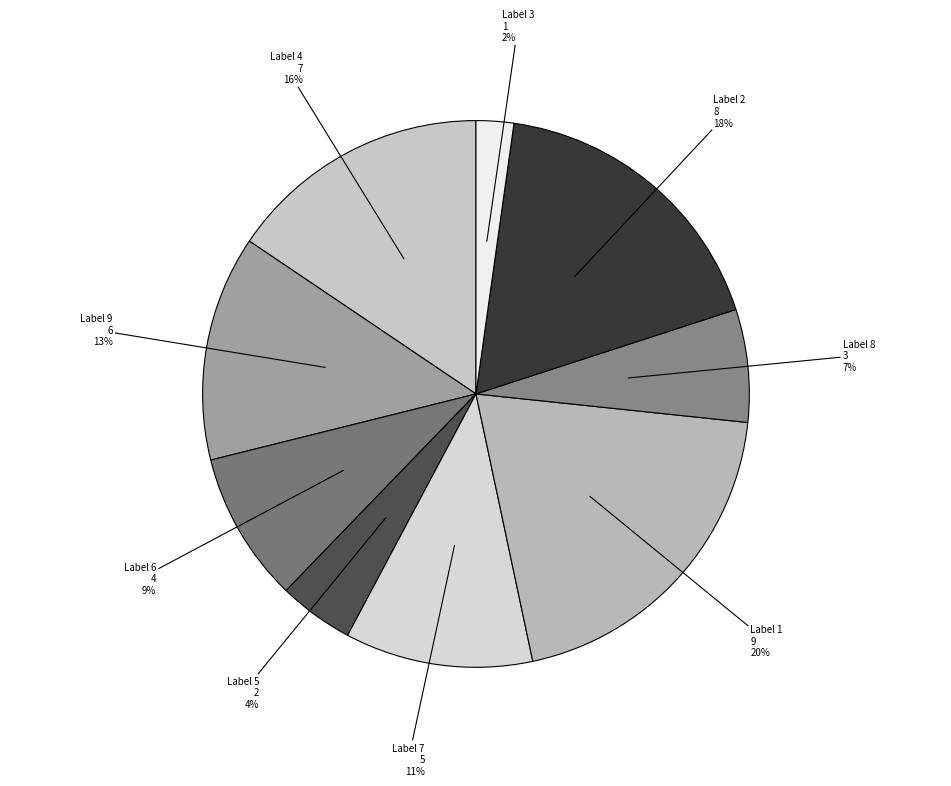

Is the sum of 4 and 8 greater than half?

No